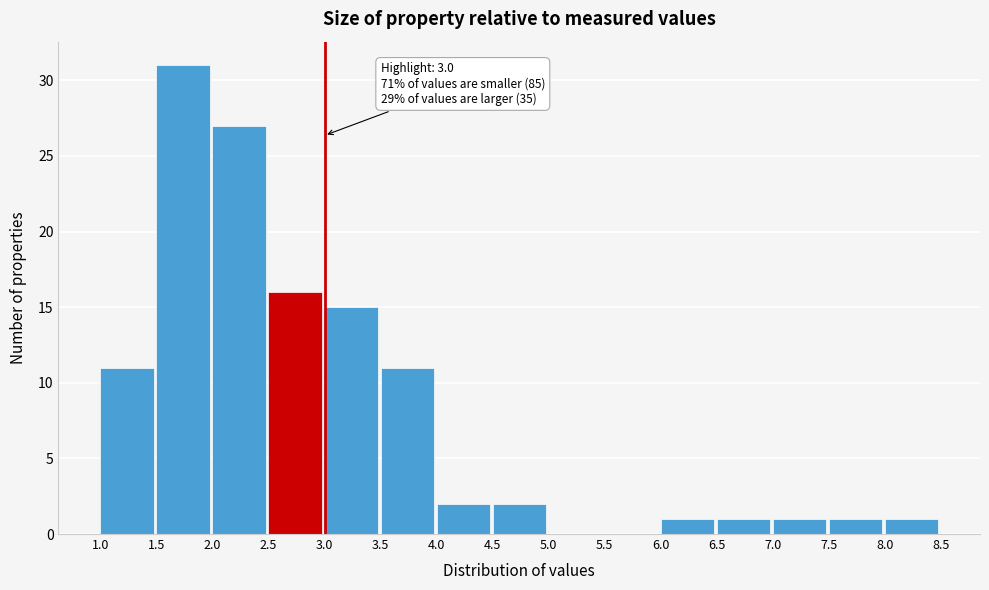

Which range on the x-axis has the tallest bar?

1.5 to 2.0